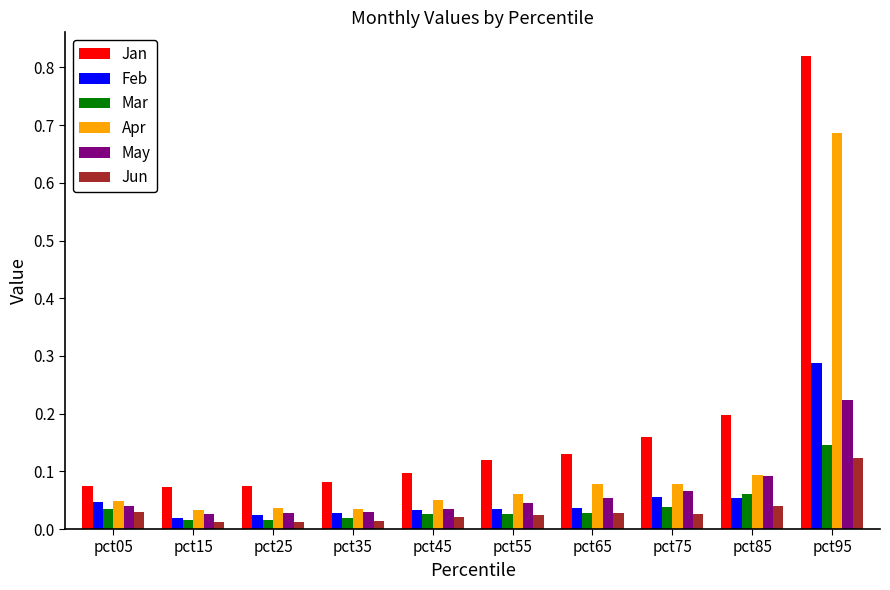

How many bars are there in each group?

6